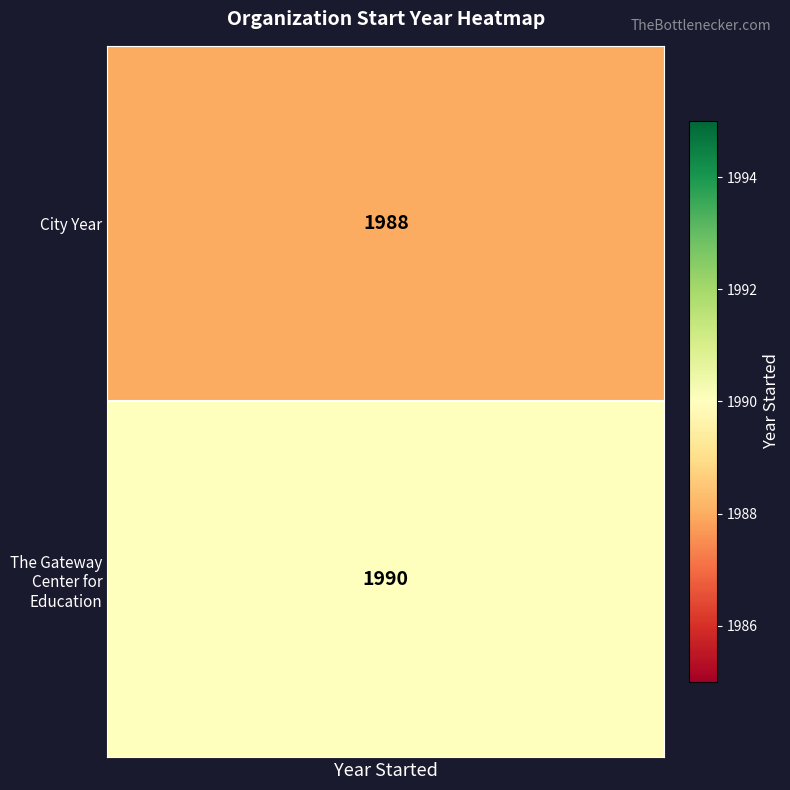

Count the number of data series in this chart.

2